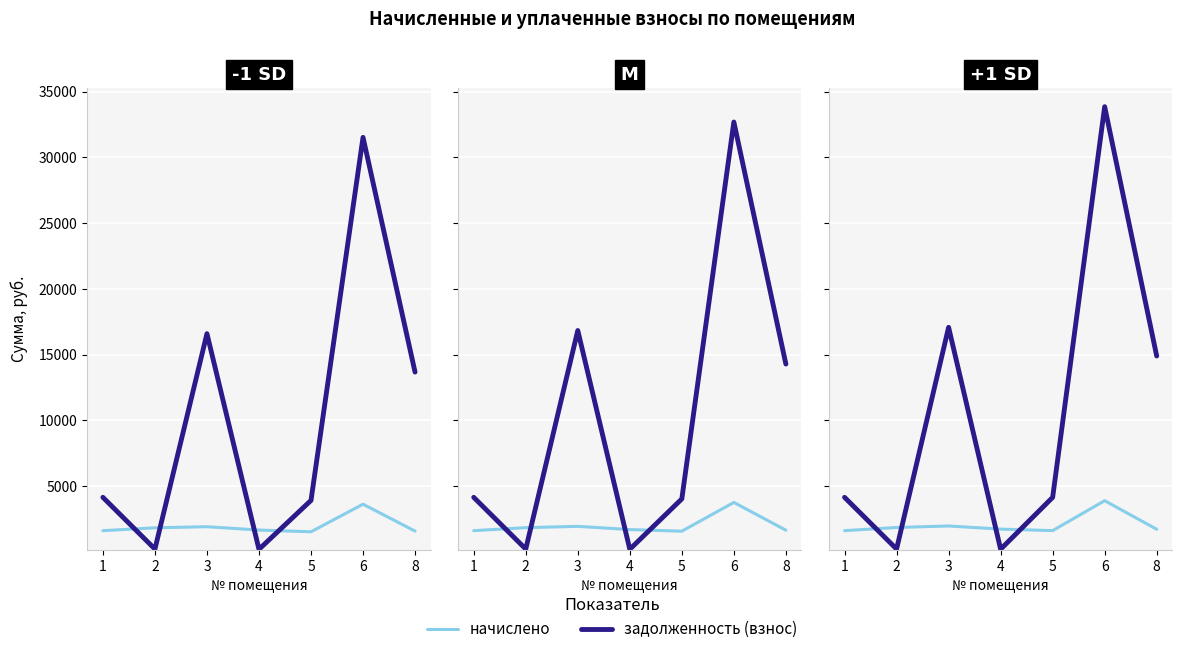

How many data points in начислено are less than 1720?

3